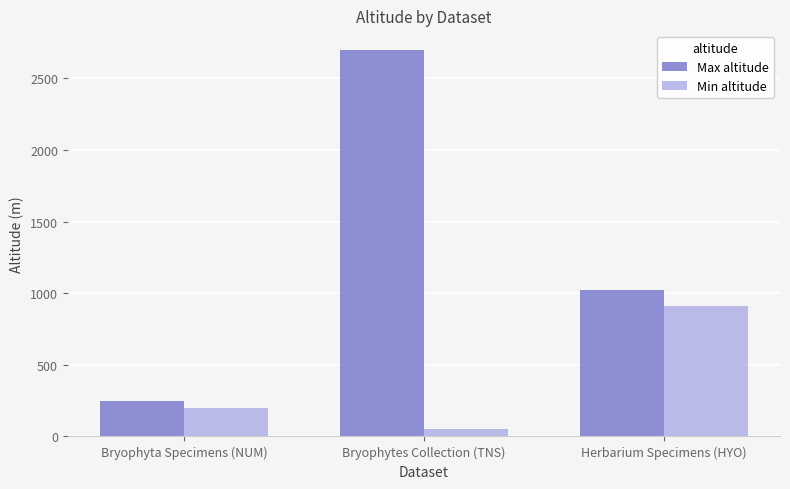

What are all the series names shown in the legend?

Max altitude, Min altitude